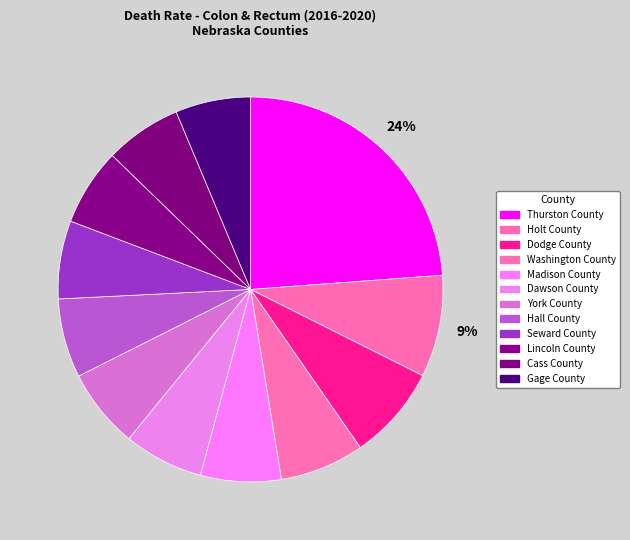

True or false: York County accounts for 7% of the total.

True